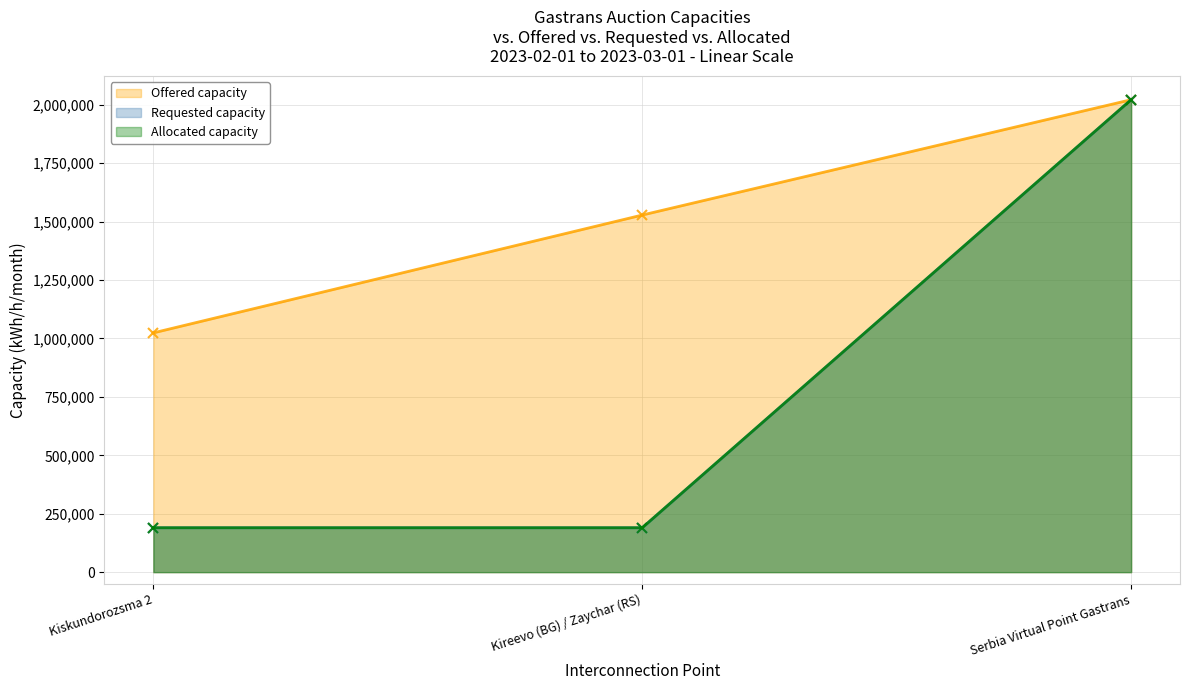

Is it true that Offered capacity equals 1528258 at Kireevo (BG) / Zaychar (RS)?

True